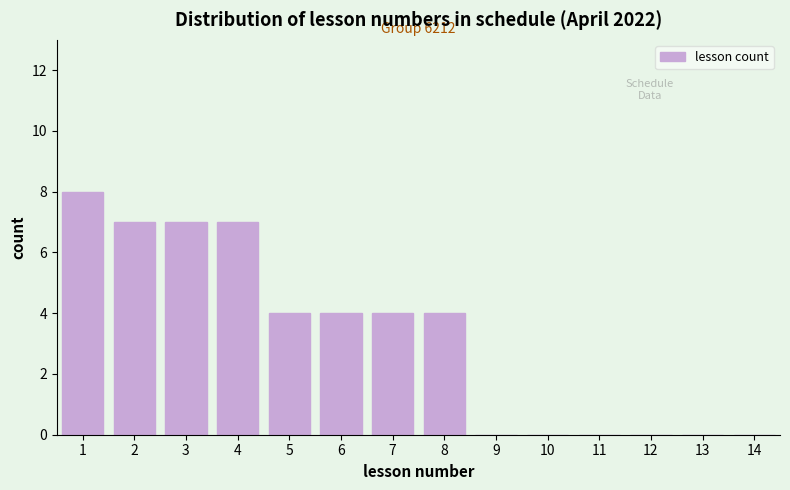

Reading right to left, transcribe all the data shown in this chart.

14=0	13=0	12=0	11=0	10=0	9=0	8=4	7=4	6=4	5=4	4=7	3=7	2=7	1=8